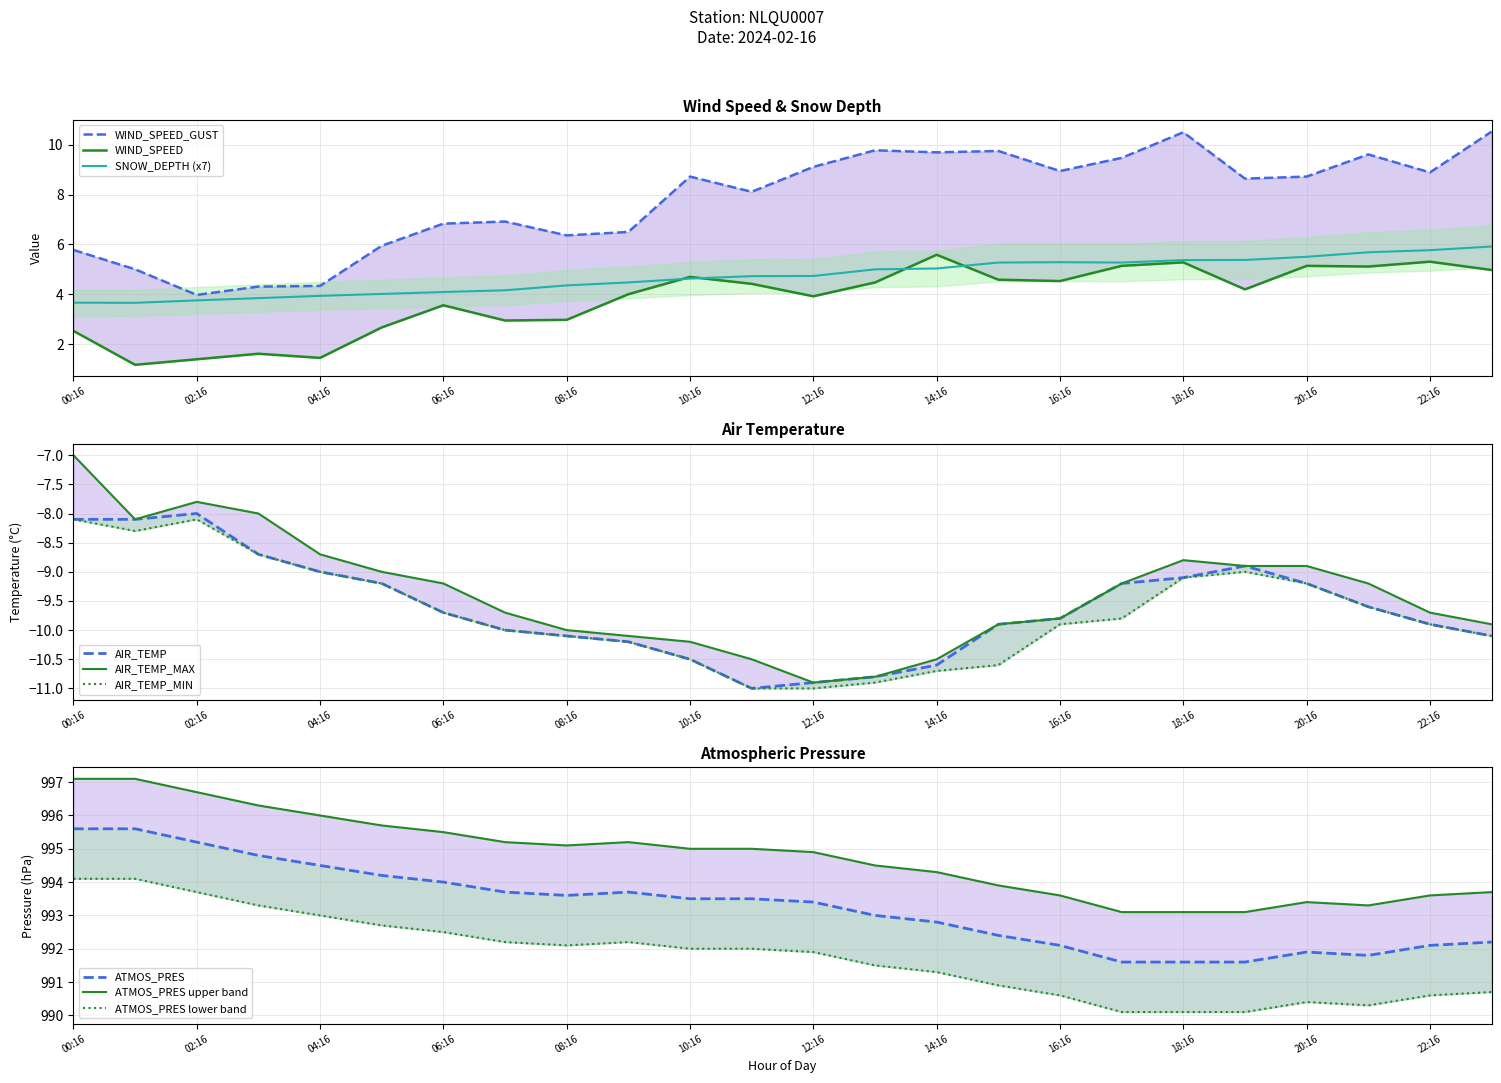

What value does the WIND_SPEED series have at 12:16?

3.9